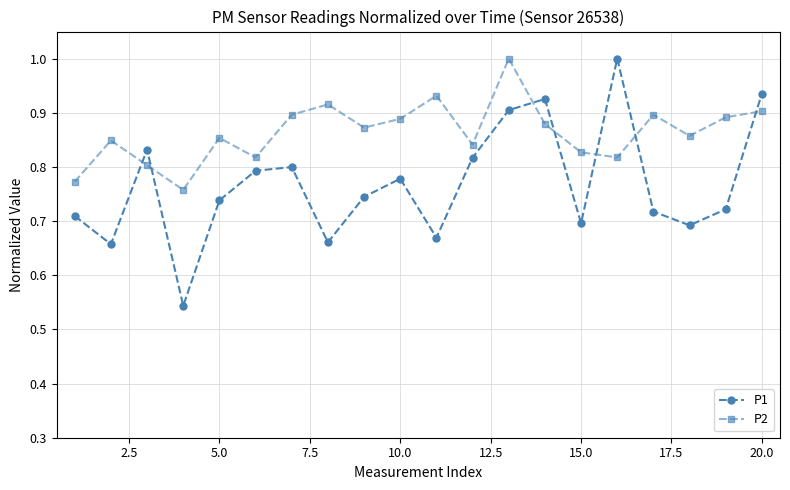

Rank the series by their average value, from highest to lowest.

P2, P1